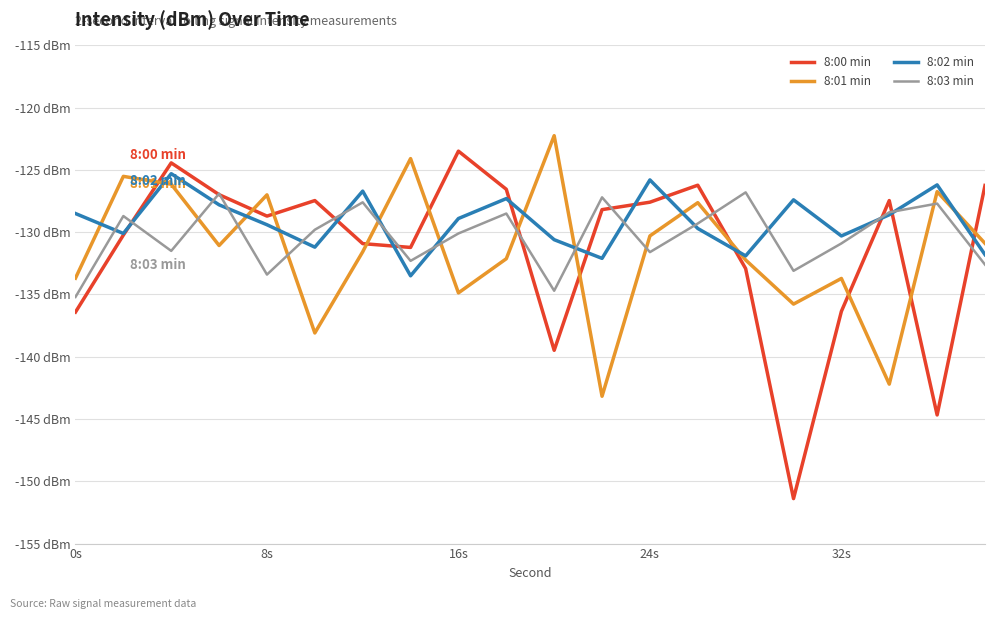

What are all the series names shown in the legend?

8:00 min, 8:01 min, 8:02 min, 8:03 min